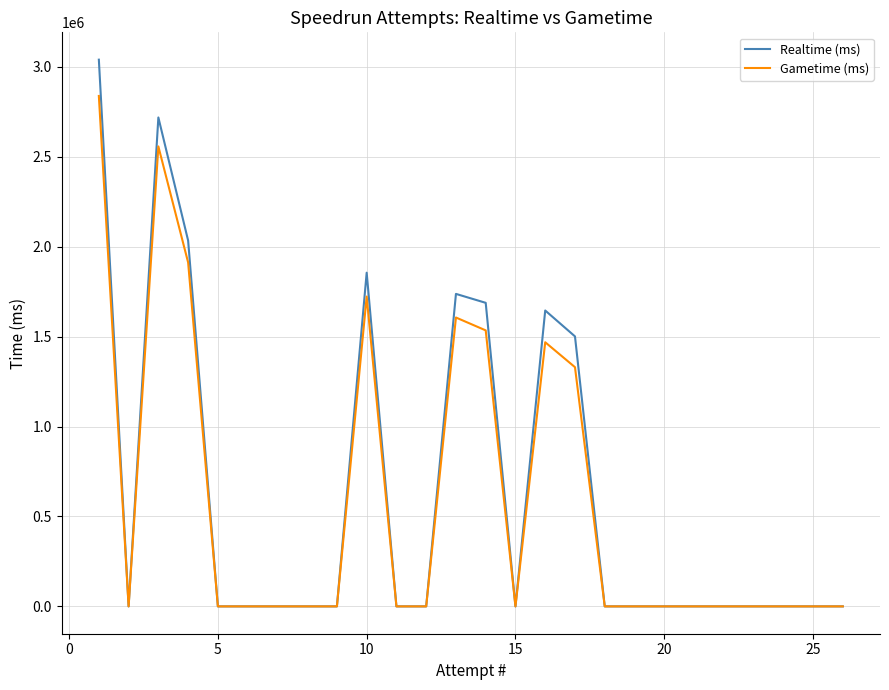

True or false: Gametime (ms) and Realtime (ms) cross at least once.

False